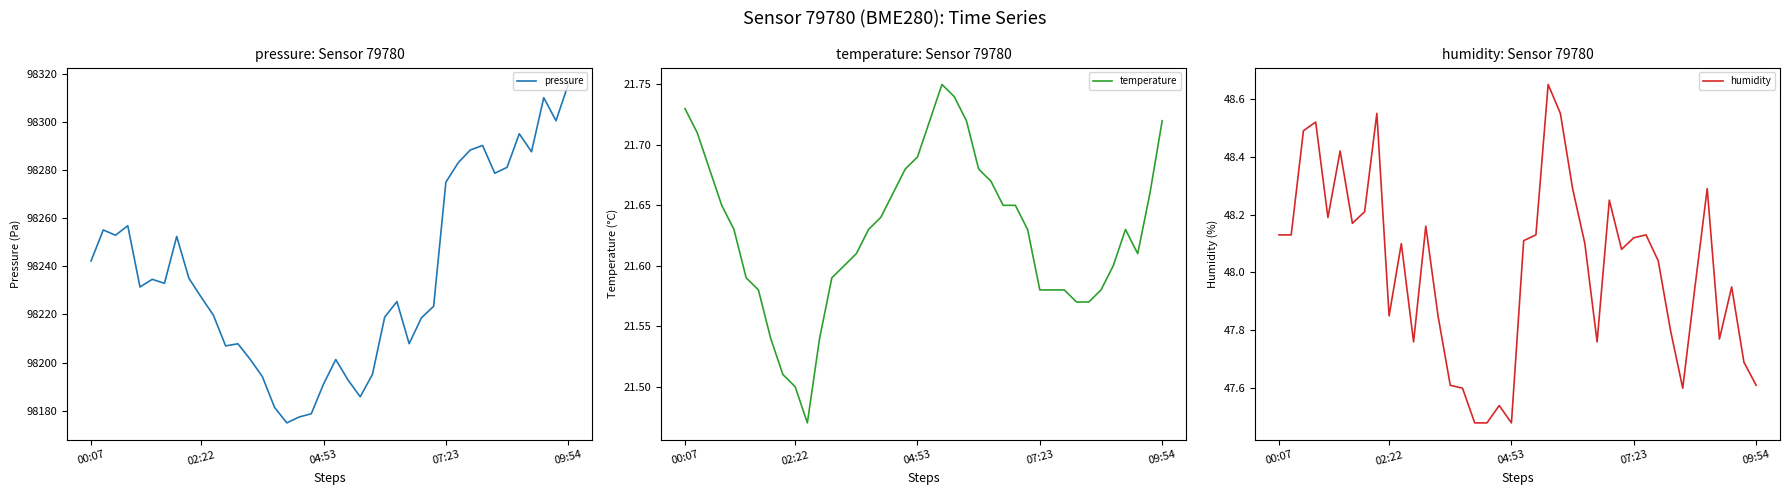

At which category does the chart reach its minimum across all series?

10